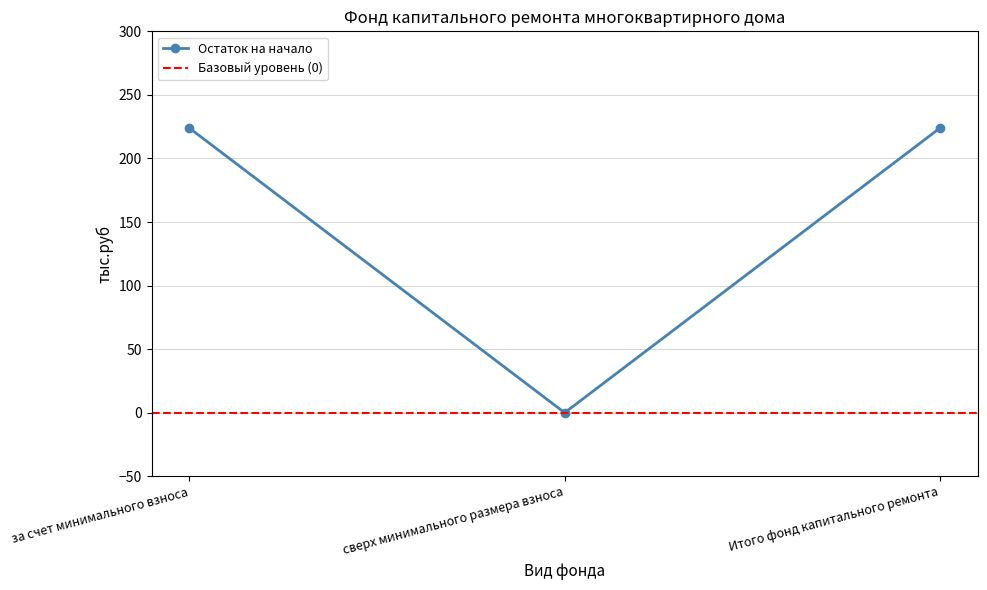

What is the average value?

149.3